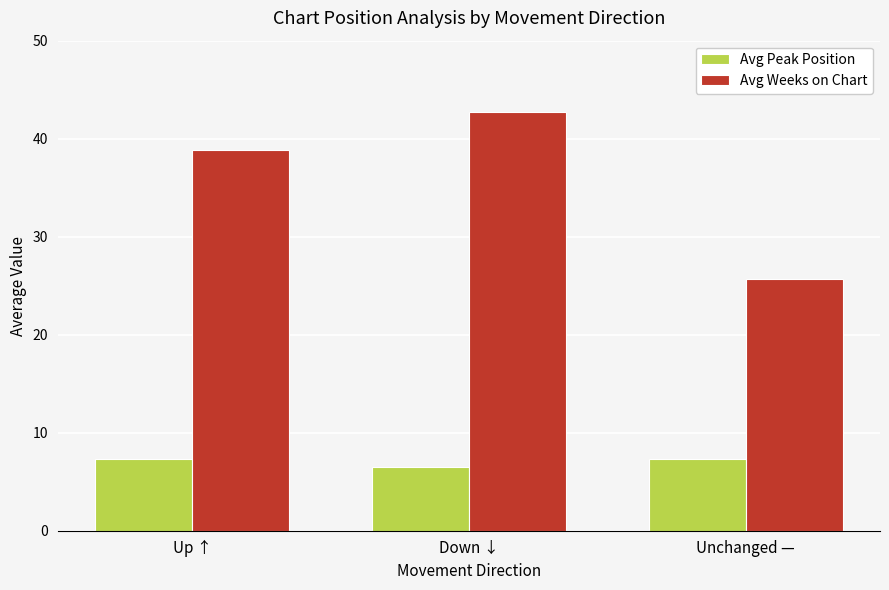

How many Avg Peak Position values are between 6 and 7?

1